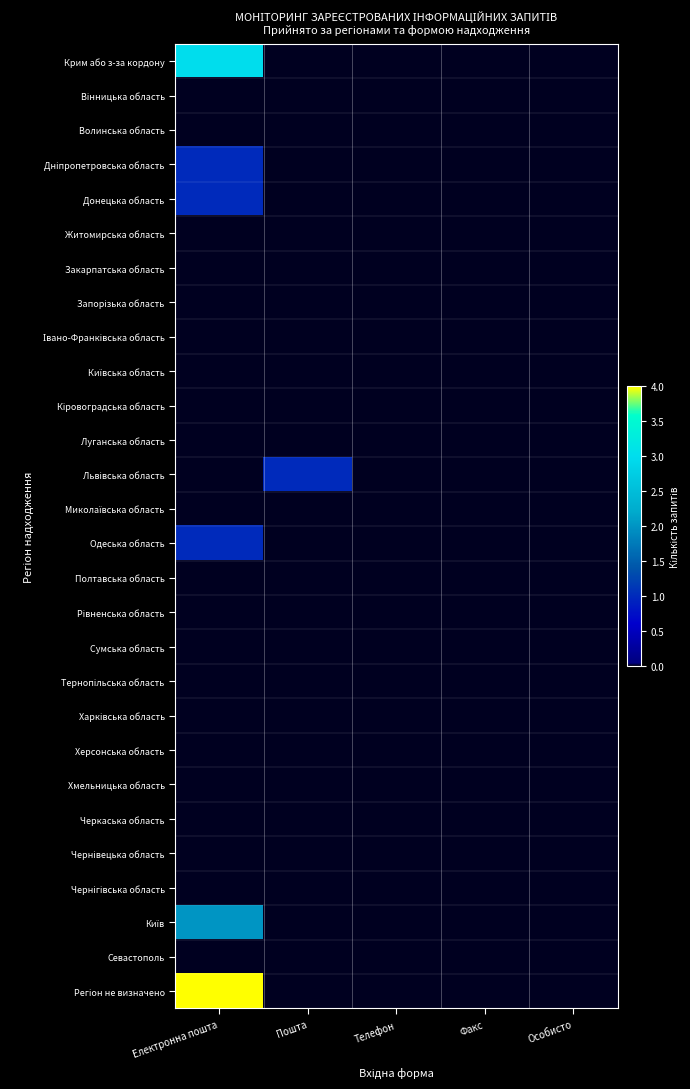

How many distinct data groups are displayed?

28